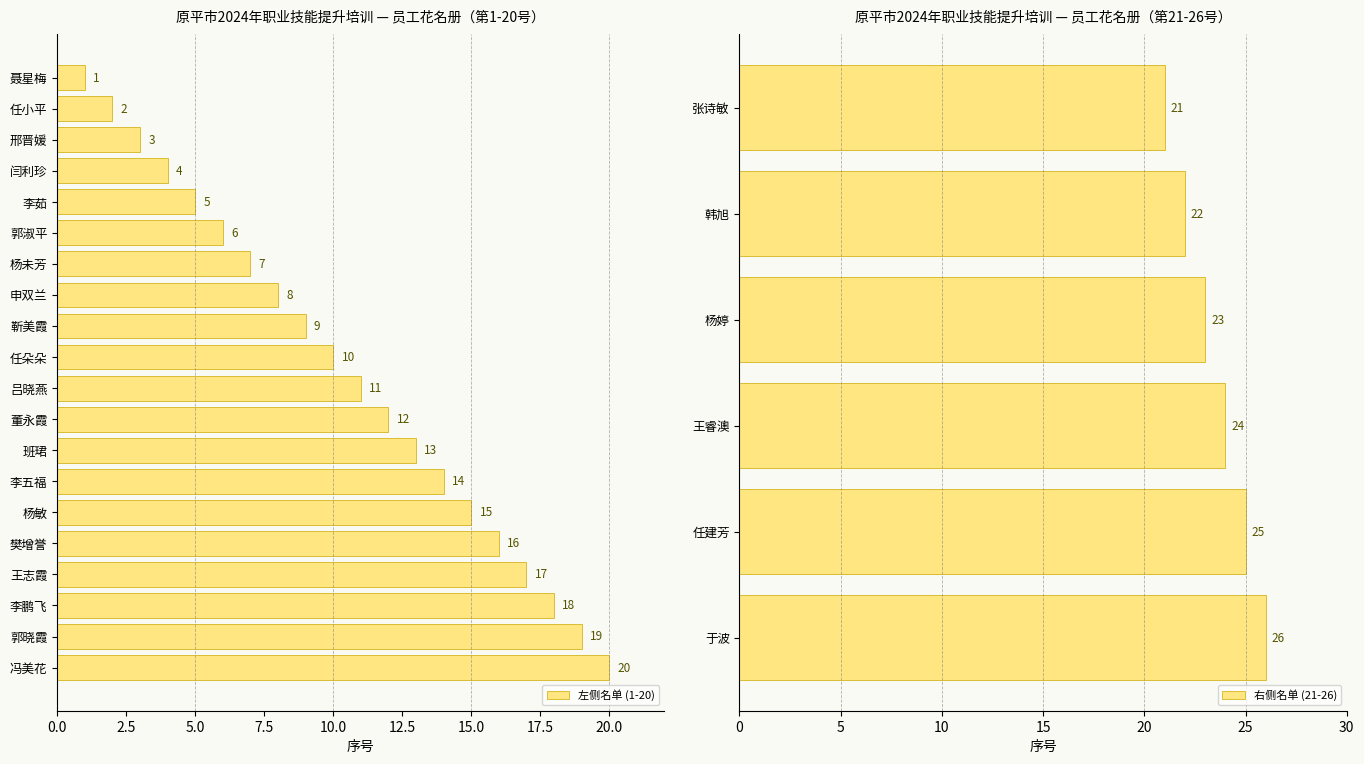

At which label does 左侧名单 (1-20) reach its minimum?

聂星梅